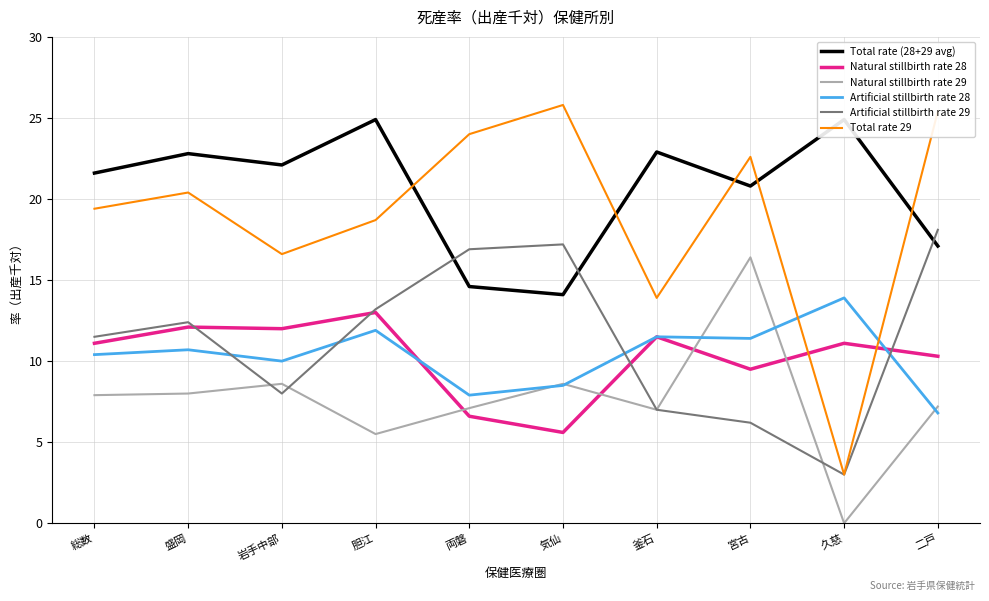

What are all the series names shown in the legend?

Total rate (28+29 avg), Natural stillbirth rate 28, Natural stillbirth rate 29, Artificial stillbirth rate 28, Artificial stillbirth rate 29, Total rate 29